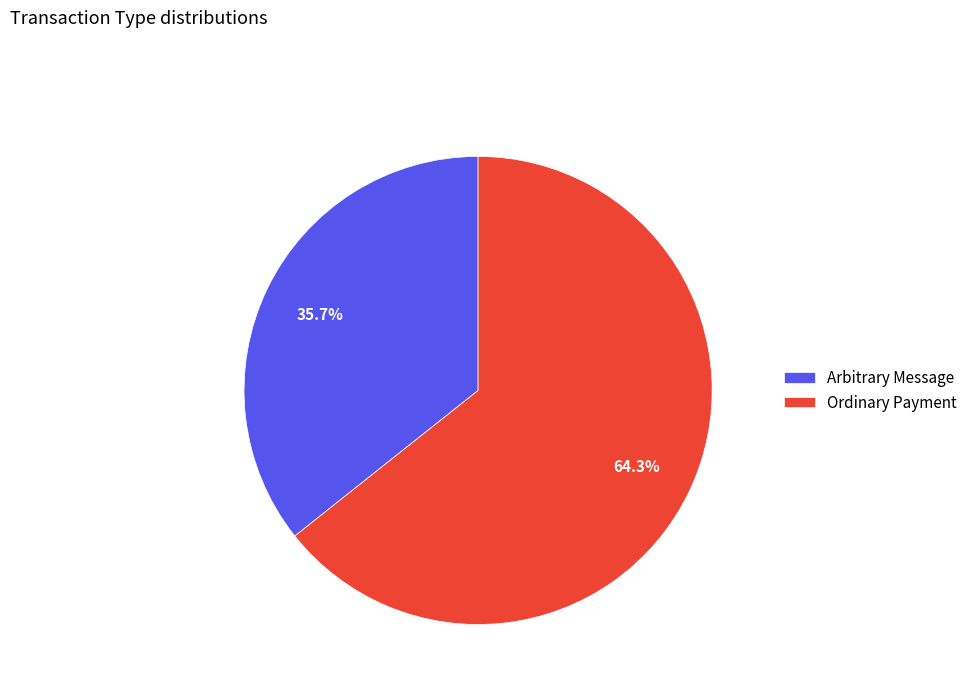

Is it true that Arbitrary Message is 49% of the pie?

False